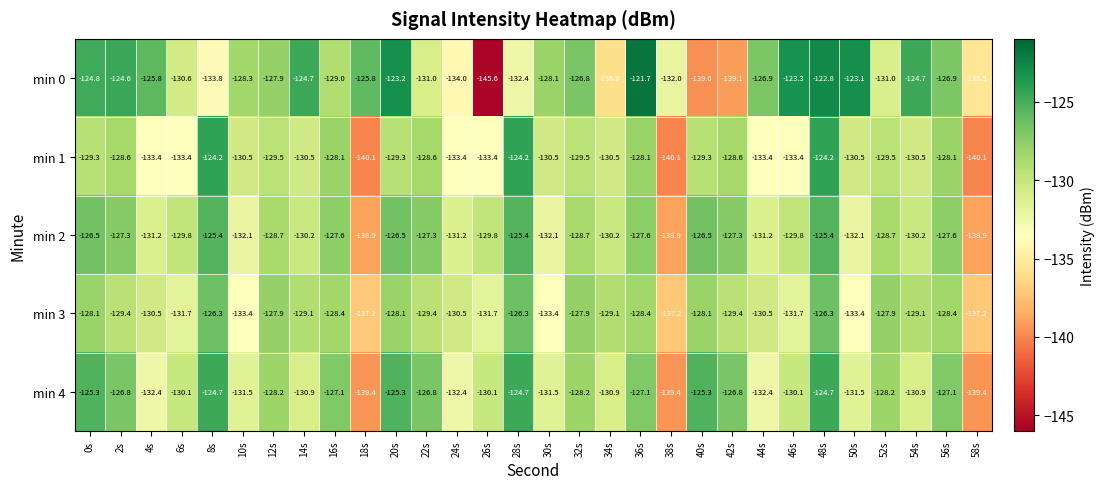

Between 54s and 56s, which series saw the biggest shift?

min 4